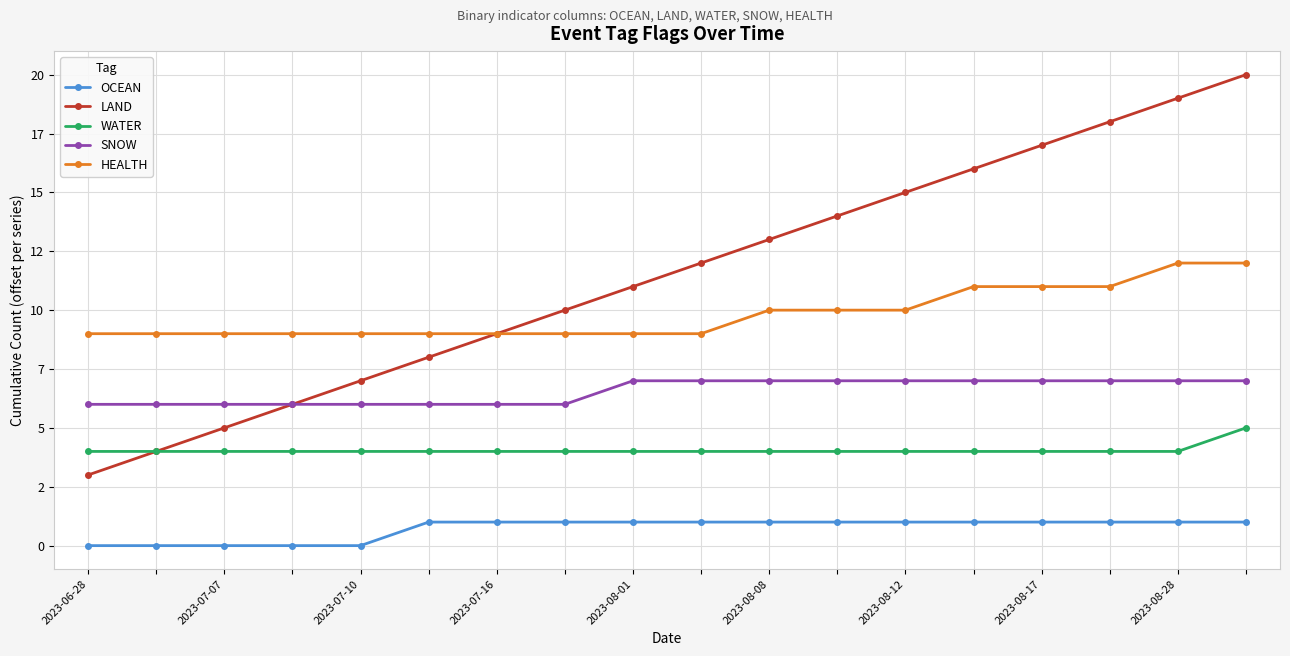

Which series has the largest total across all categories?

LAND